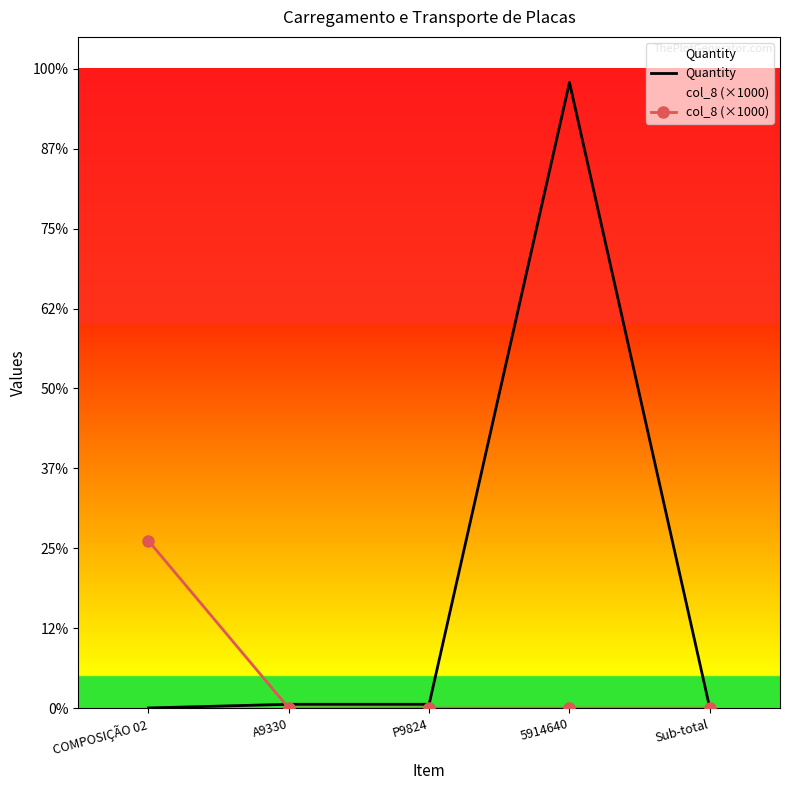

Reading left to right, transcribe all the data shown in this chart.

Quantity: COMPOSIÇÃO 02=1.0	A9330=24.0	P9824=24.0	5914640=3915.0	Sub-total=0.0
col_8 (×1000): COMPOSIÇÃO 02=1047.1	A9330=0.0	P9824=0.0	5914640=0.0	Sub-total=0.0